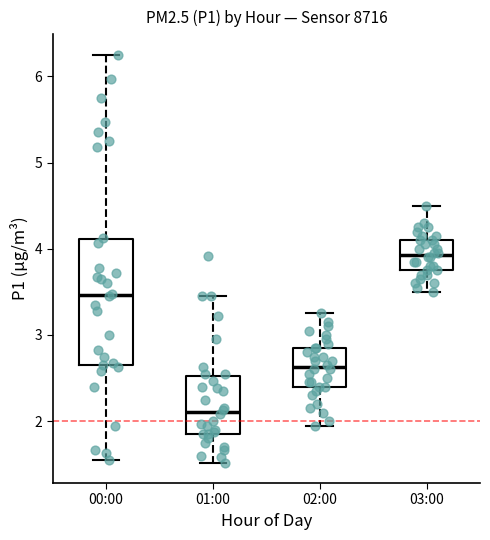

Comparing the boxes themselves (not the whiskers), which one is the tallest?

00:00